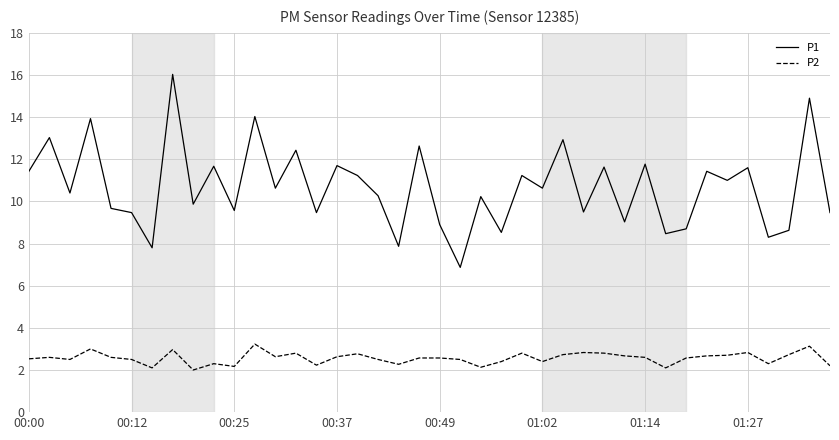

List the series in order of their overall mean, highest first.

P1, P2